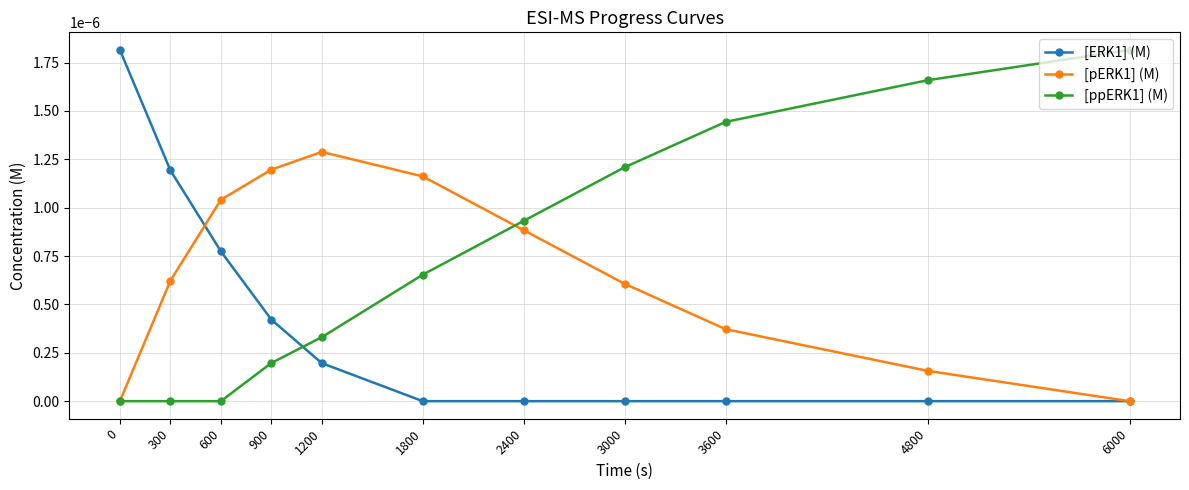

Rank the series by their average value, from lowest to highest.

[ERK1] (M), [pERK1] (M), [ppERK1] (M)